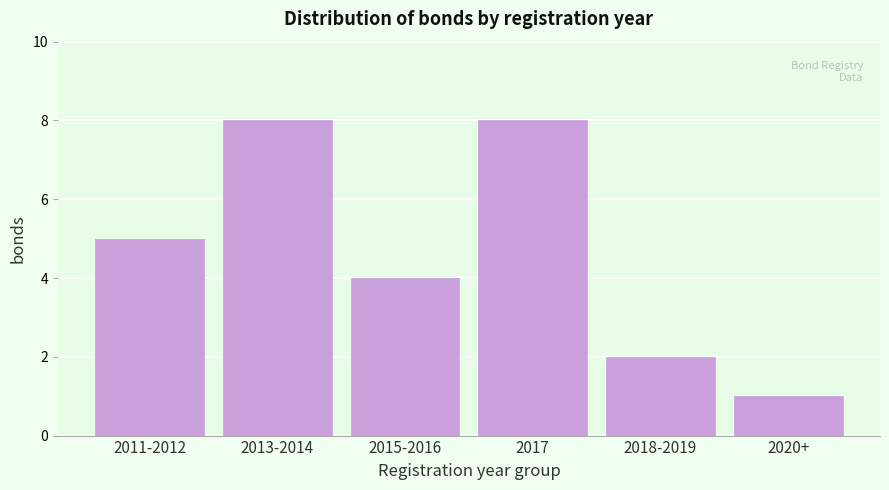

Reading left to right, extract all data points from this chart.

2011-2012=5	2013-2014=8	2015-2016=4	2017=8	2018-2019=2	2020+=1